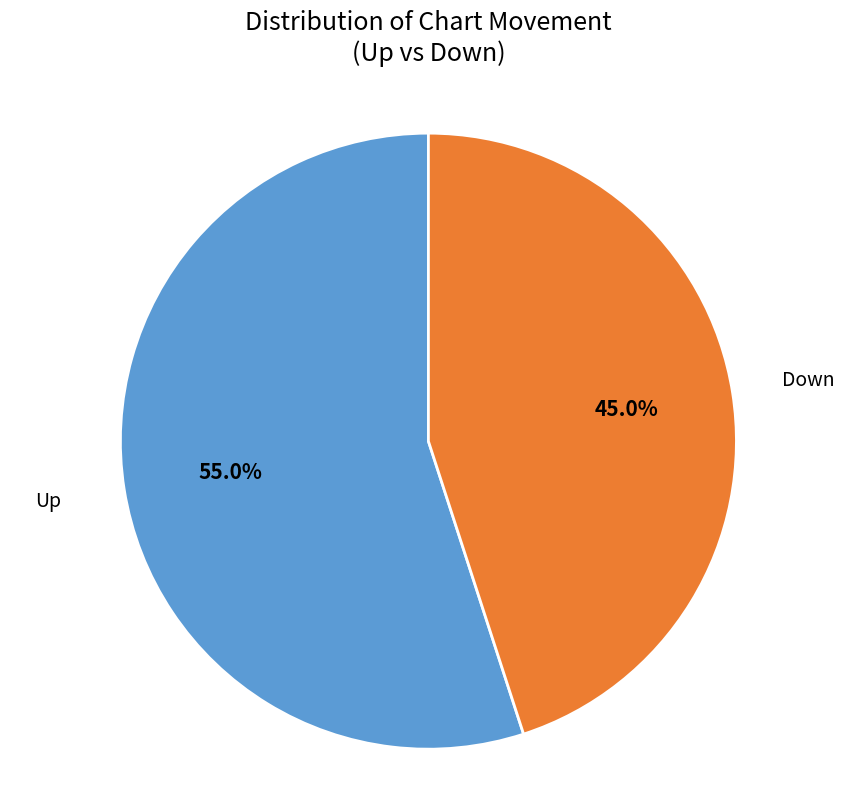

Which slice is the smallest?

Down